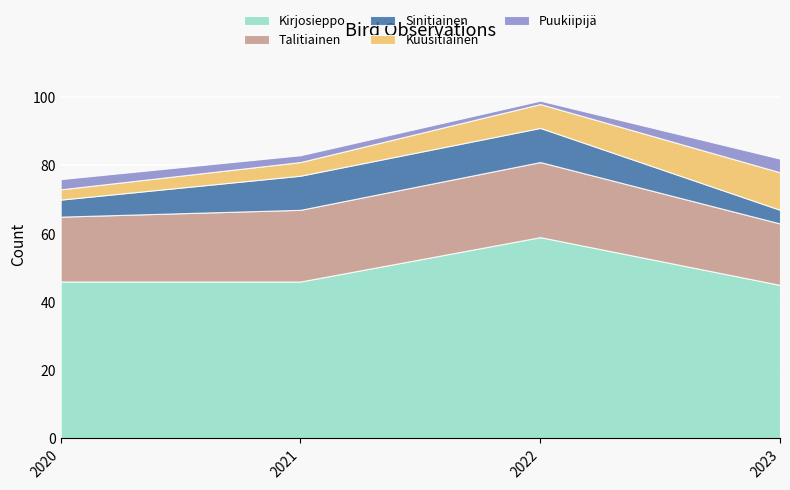

How many Kuusitiainen values are between 4 and 11?

3